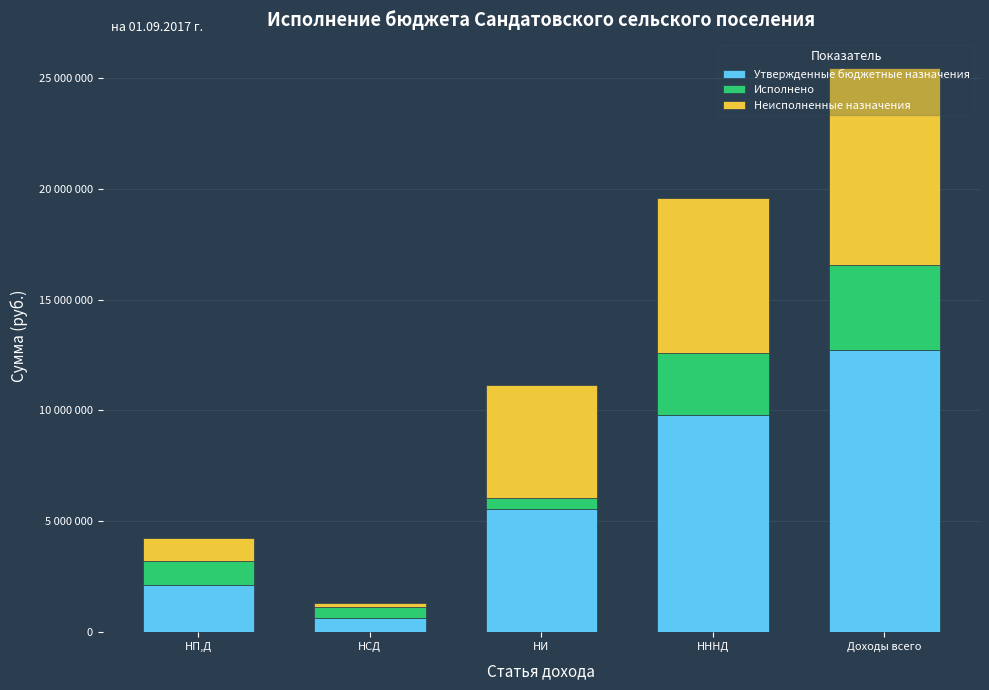

Does the chart contain any negative values?

No